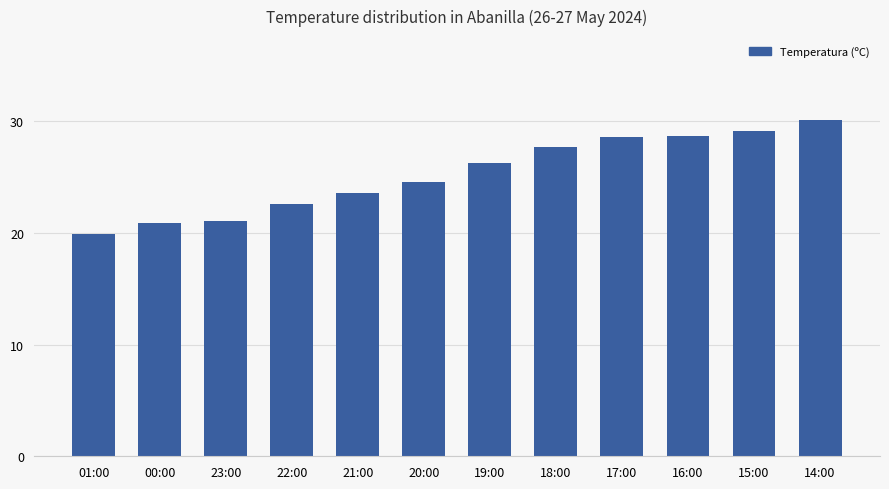

What position from the right is 23:00?

10